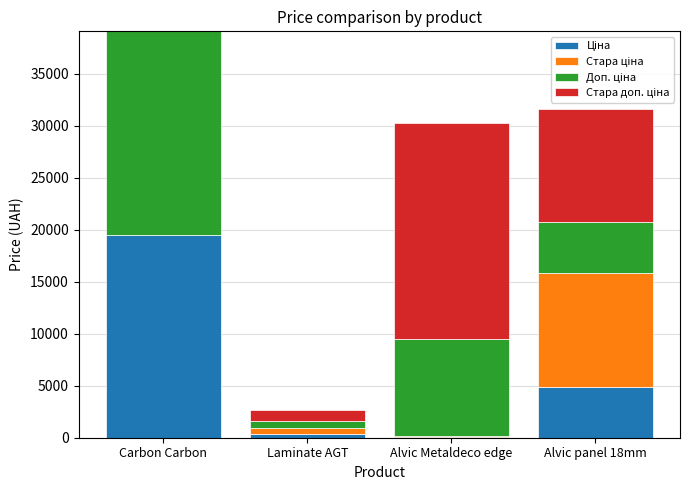

How many categories are shown in the chart?

4